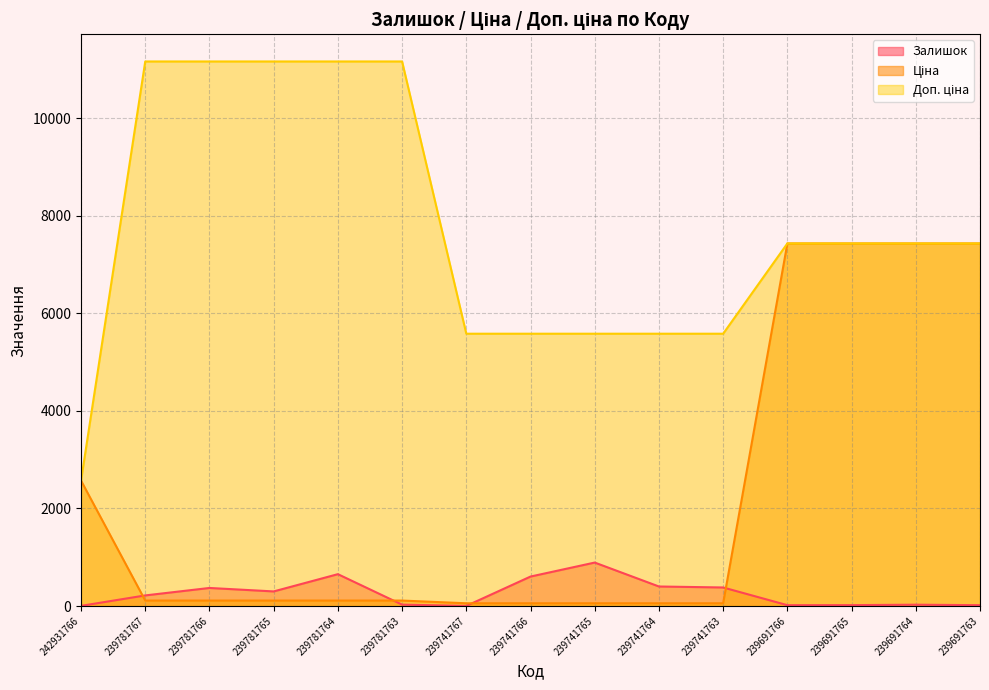

Rank the categories by Доп. ціна value from highest to lowest.

239781767, 239781766, 239781765, 239781764, 239781763, 239691766, 239691765, 239691764, 239691763, 239741767, 239741766, 239741765, 239741764, 239741763, 242931766